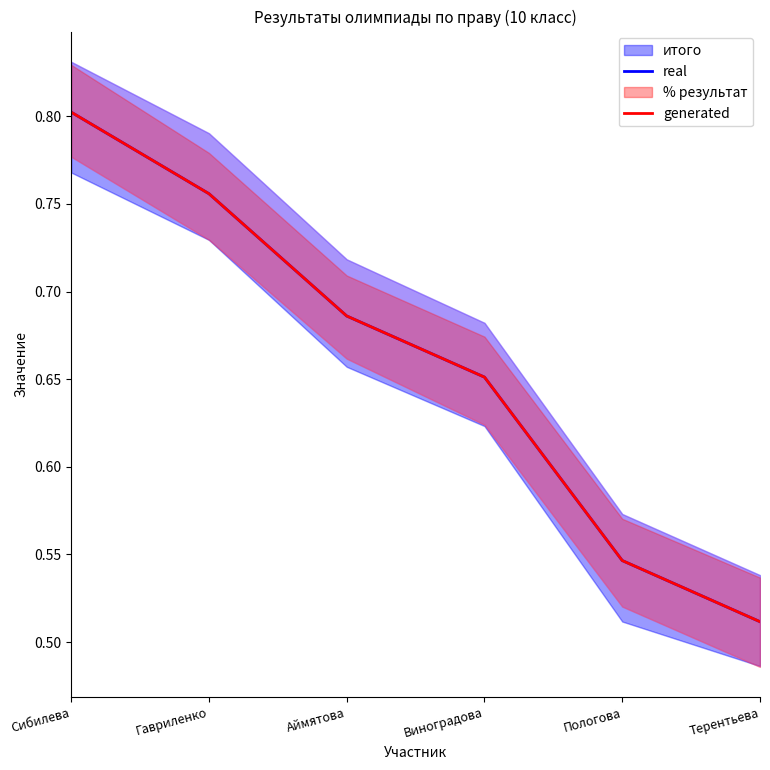

What is the value of the real point at the 6th from the left?

0.5